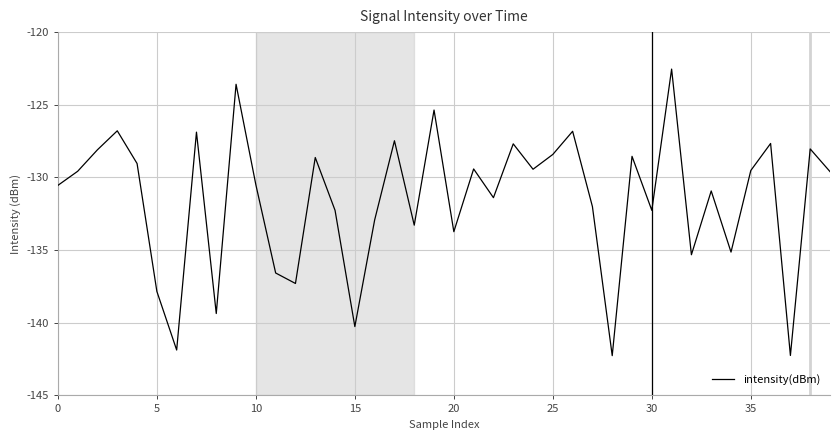

What is the smallest value displayed?

-142.3